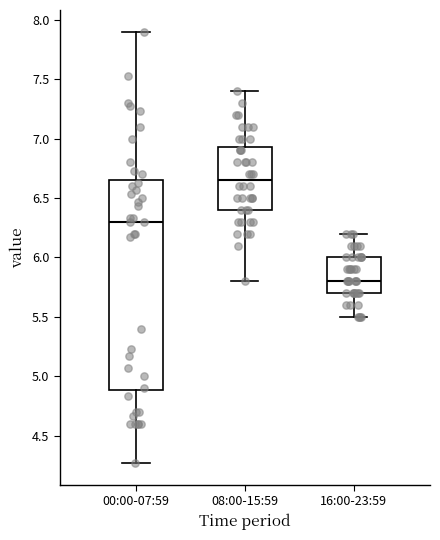

Which box's median line is the highest?

08:00-15:59